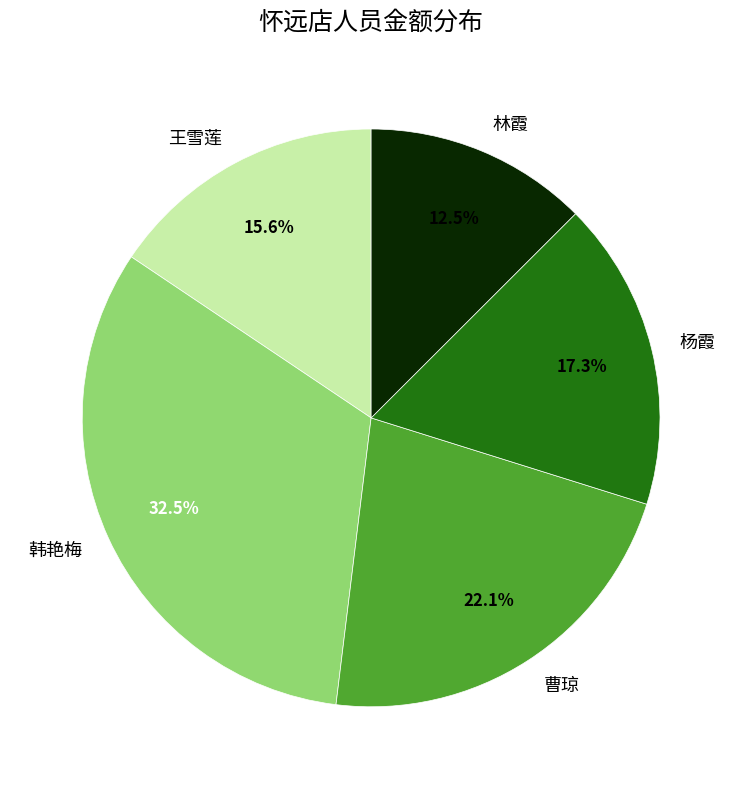

Rank the categories by value from highest to lowest.

韩艳梅, 曹琼, 杨霞, 王雪莲, 林霞